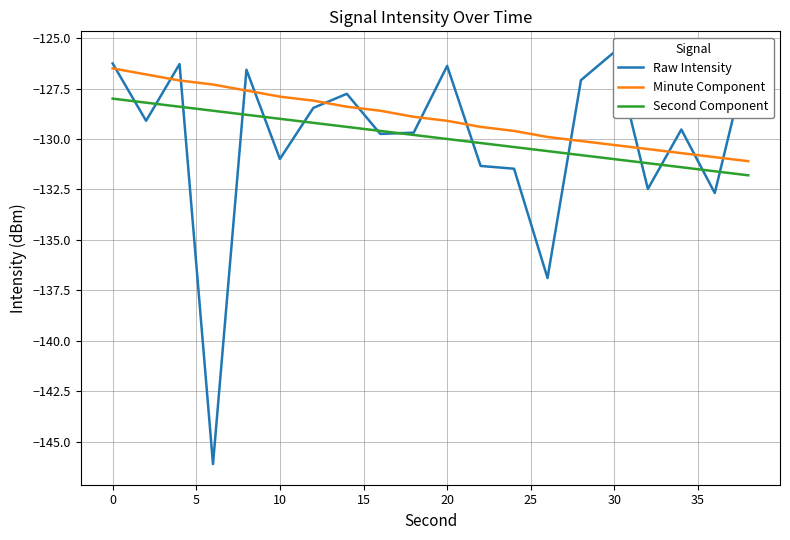

What is the difference between the maximum and minimum values in the Minute Component series?

4.6